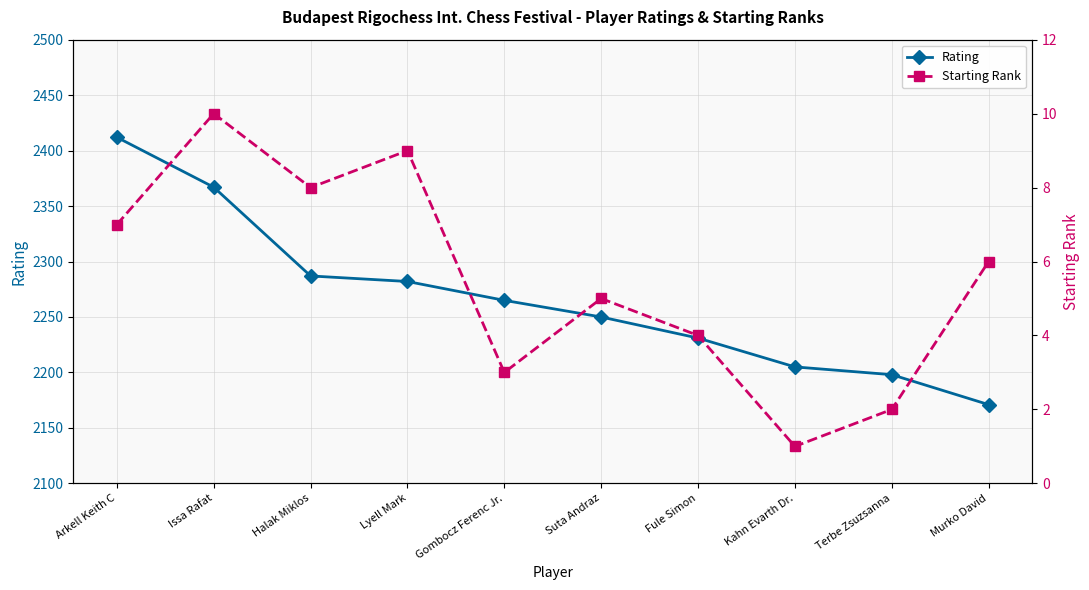

The Rating series shows 2250 at Suta Andraz. True or false?

True